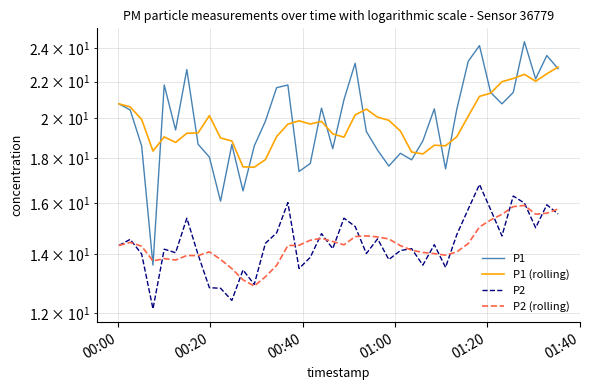

Where do P2 (rolling) and P2 first cross each other?

00:20 and 00:40